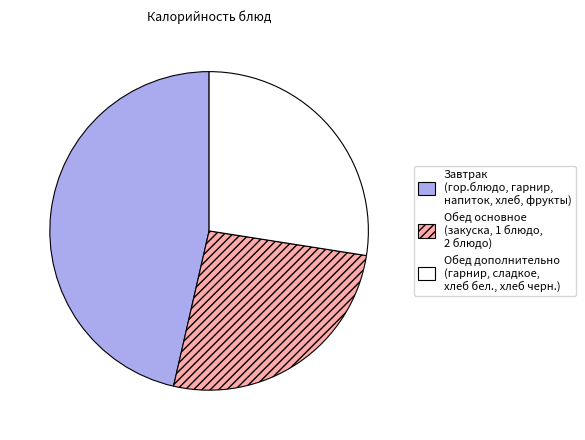

Approximately how many times larger is the value at Обед основное (закуска, 1 блюдо, 2 блюдо) compared to Обед дополнительно (гарнир, сладкое, хлеб бел., хлеб черн.)?

1.0